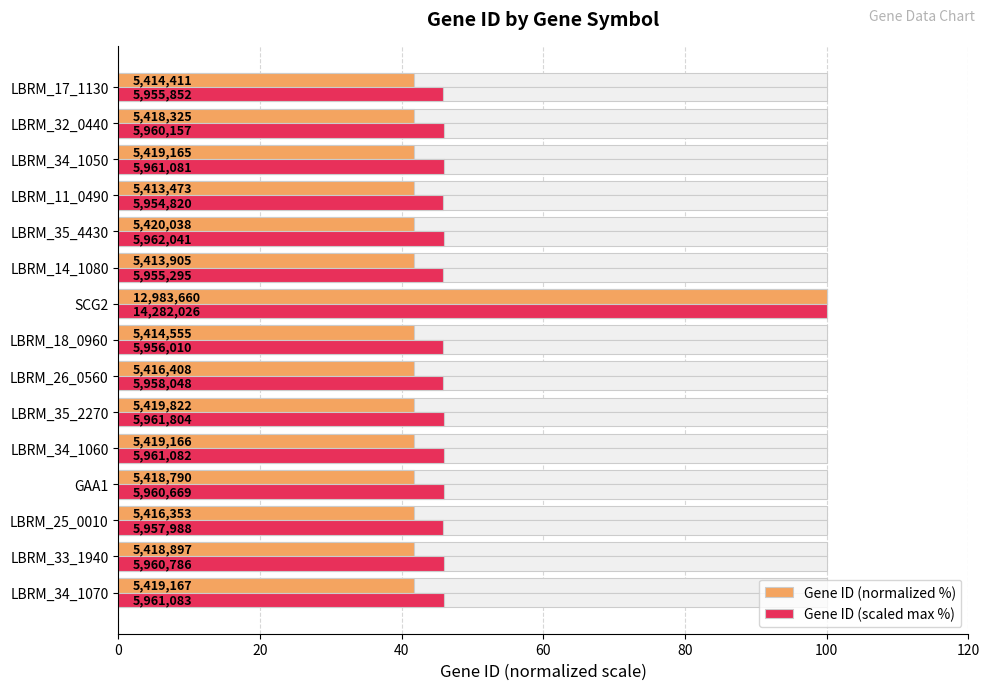

List the series in order of their peak value, highest first.

Gene ID (normalized %), Gene ID (scaled max %)